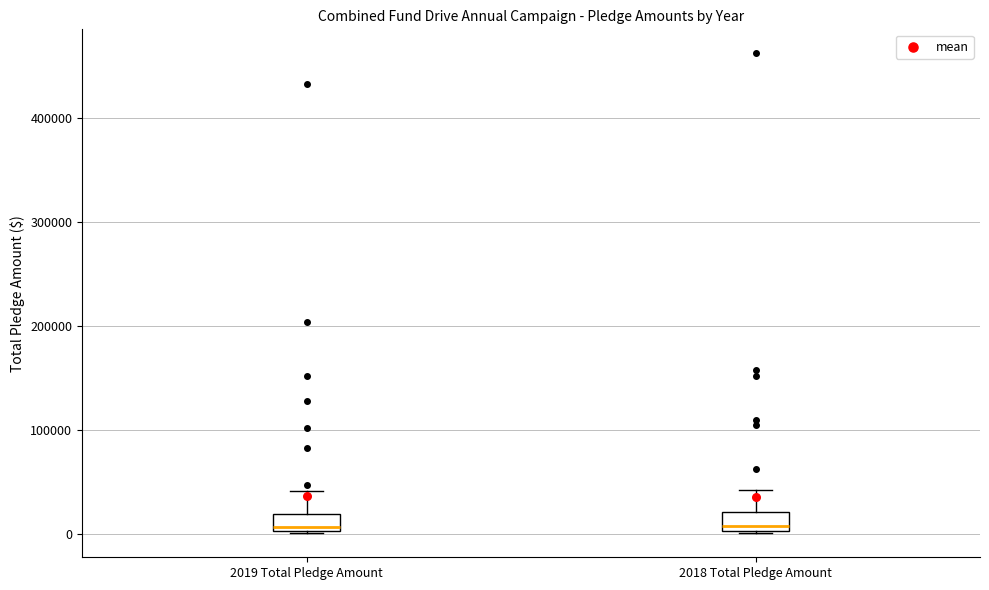

Reading left to right, read every box against the y-axis: the position of its median line, the range the box covers, and the ends of its whiskers. The values are not printed on the chart, so give them approximately, as read against the axis.

2019 Total Pledge Amount: median 10000, box 0 to 20000, whiskers 0 to 40000
2018 Total Pledge Amount: median 10000, box 0 to 20000, whiskers 0 to 40000